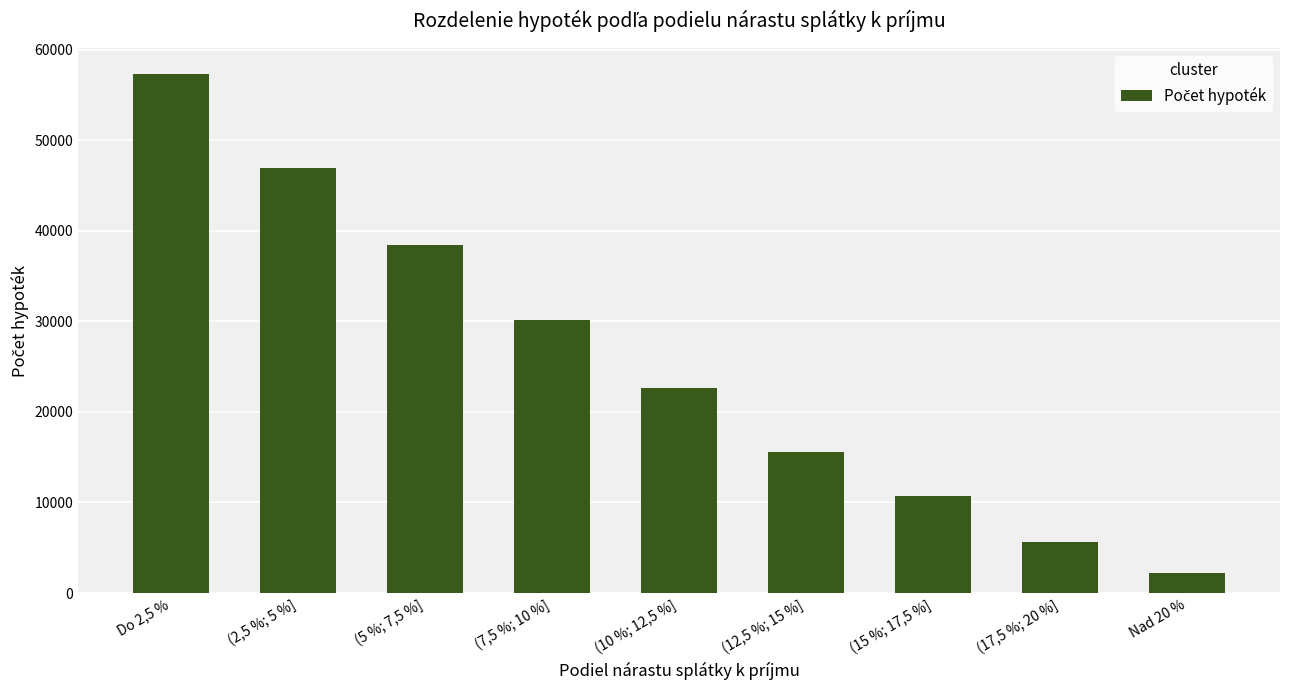

How many data points are less than 22586?

4